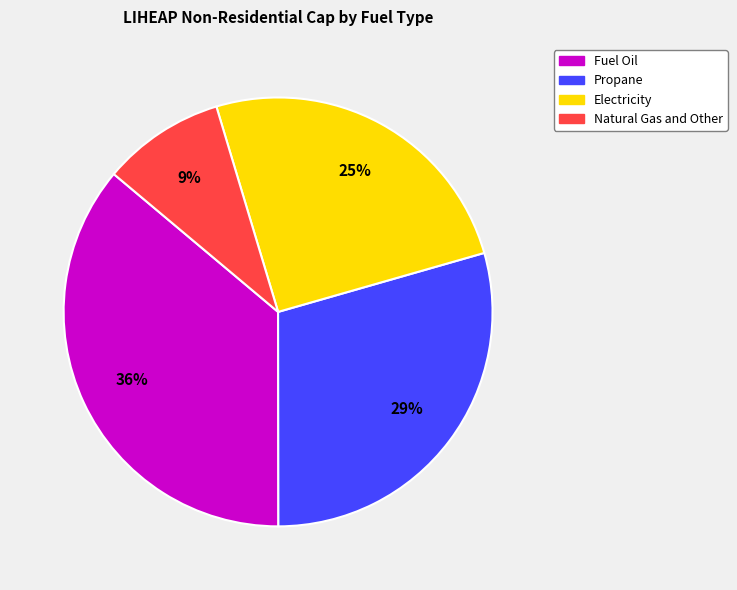

To the nearest percent, what is the difference between the largest and smallest slice percentages?

27%